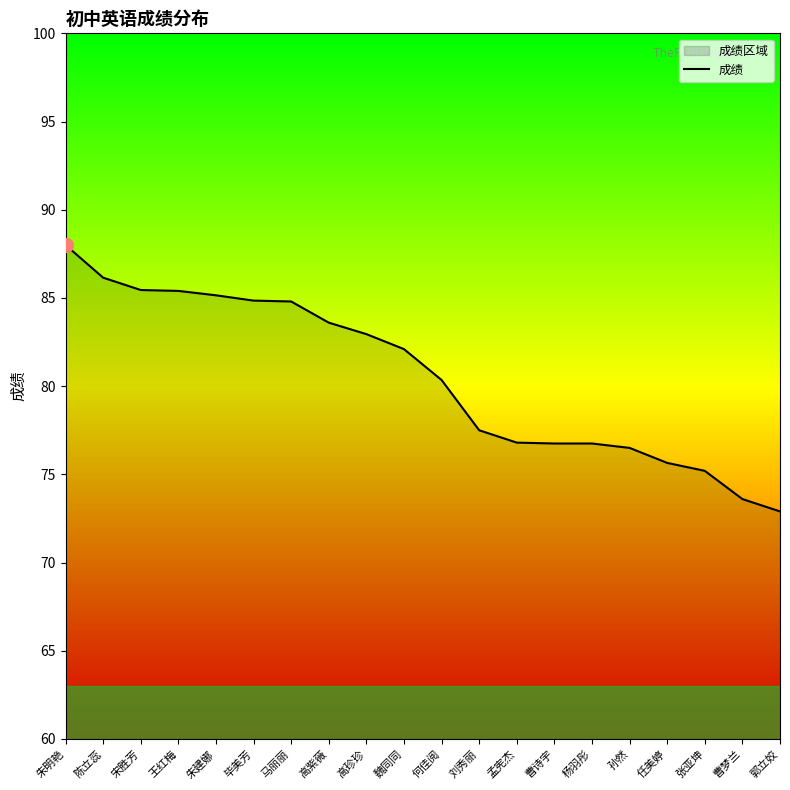

How many lines are shown in the chart?

1